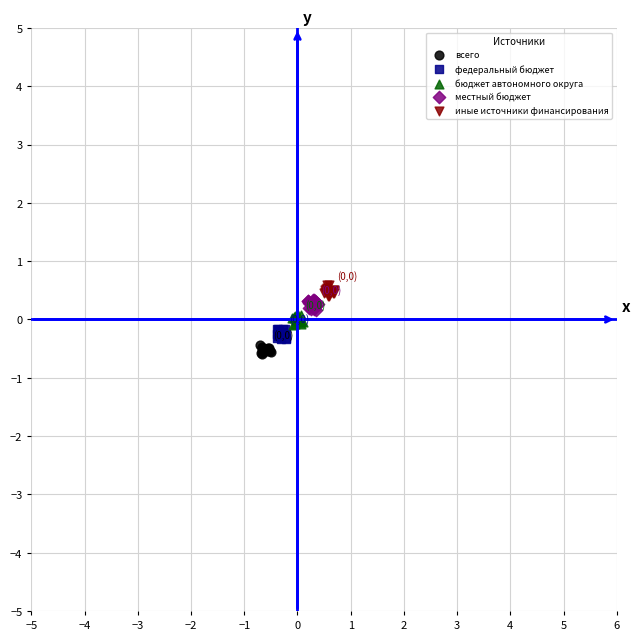

What are all the series names shown in the legend?

всего, федеральный бюджет, бюджет автономного округа, местный бюджет, иные источники финансирования